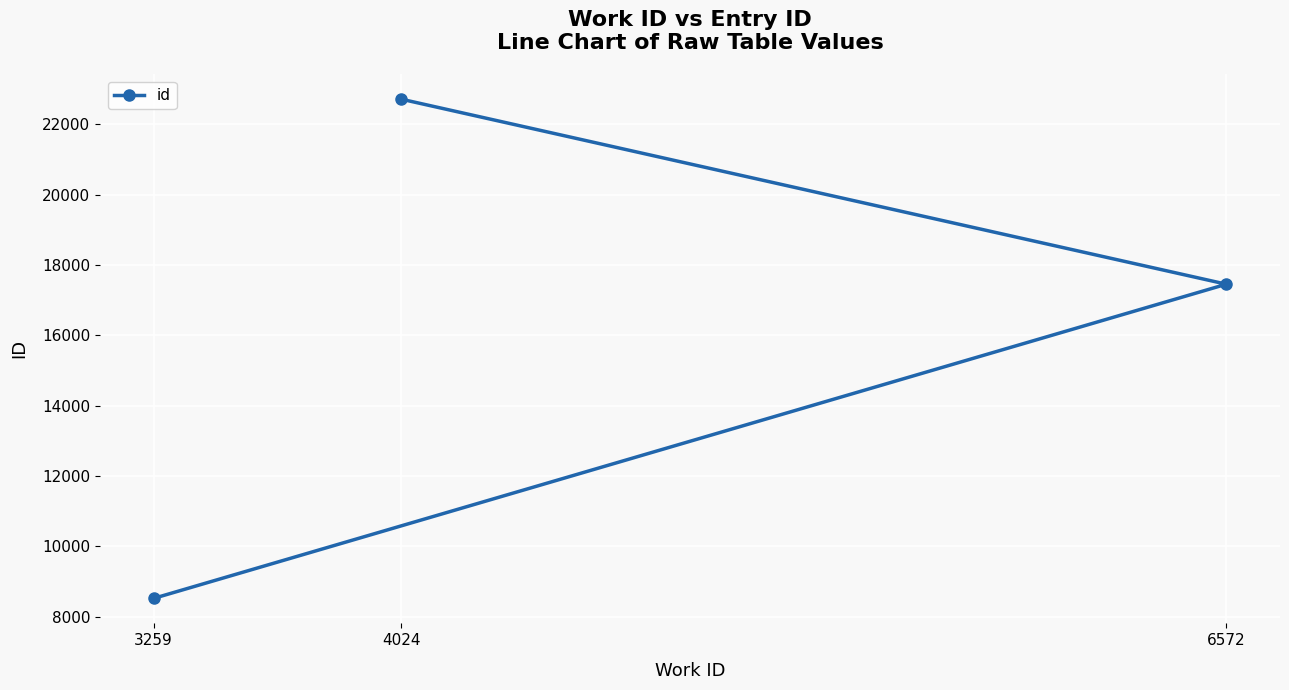

How many values exceed 17456?

1